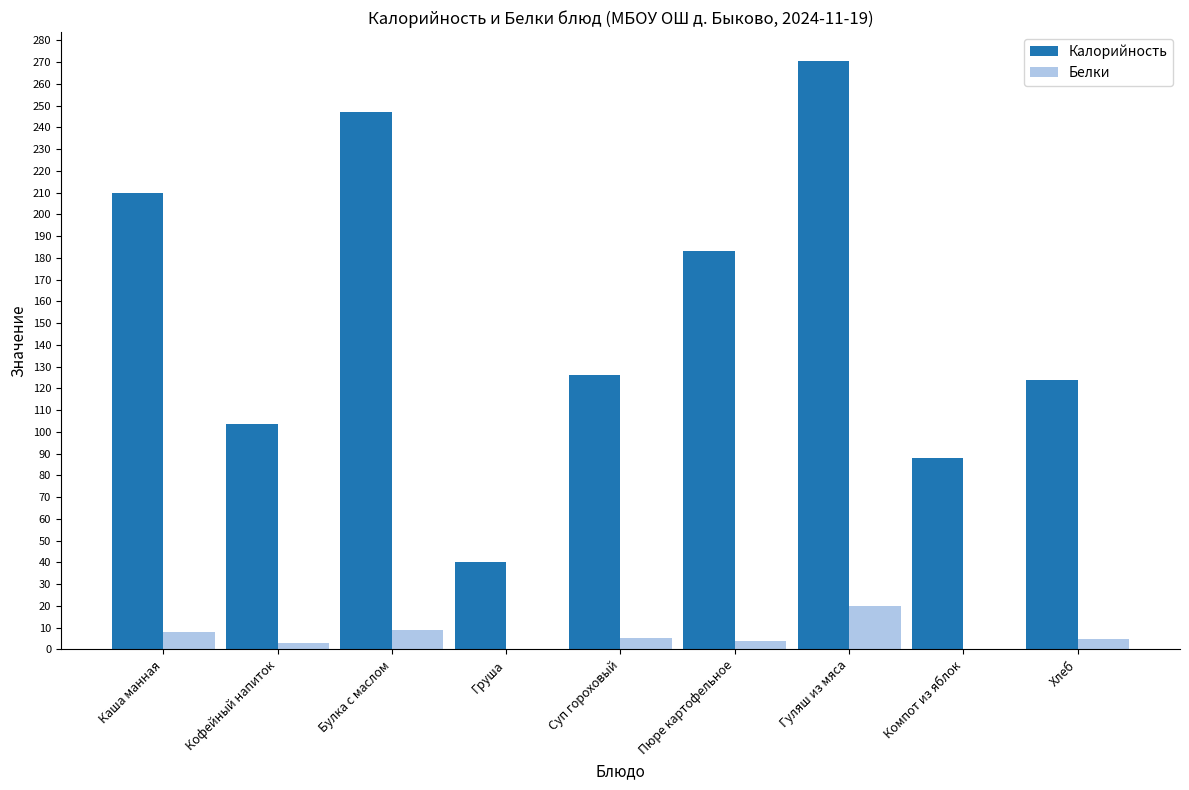

How many groups of bars are there?

9